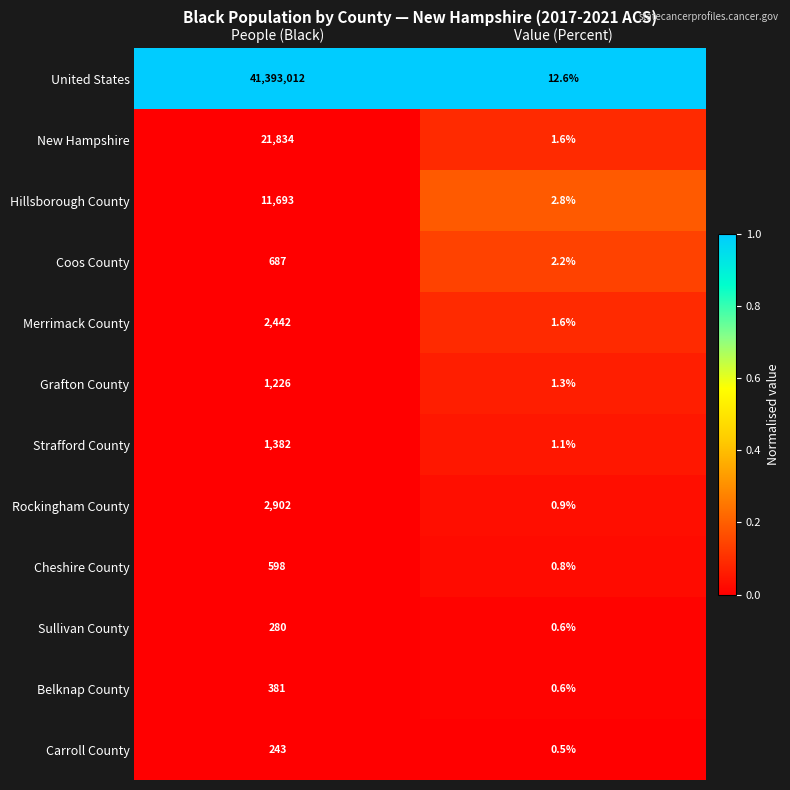

Where is Rockingham County nearest to the value 1451?

Value (Percent)